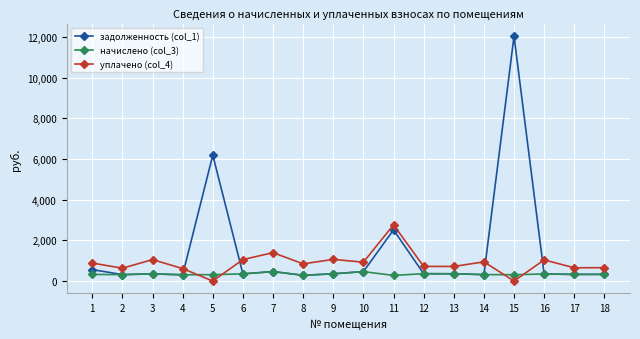

How many data points in начислено (col_3) are above 328?

9